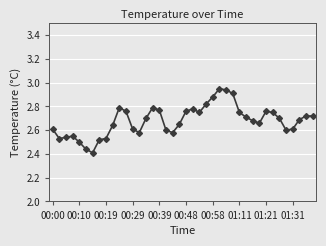

What is the difference between the maximum and second lowest values?

0.5